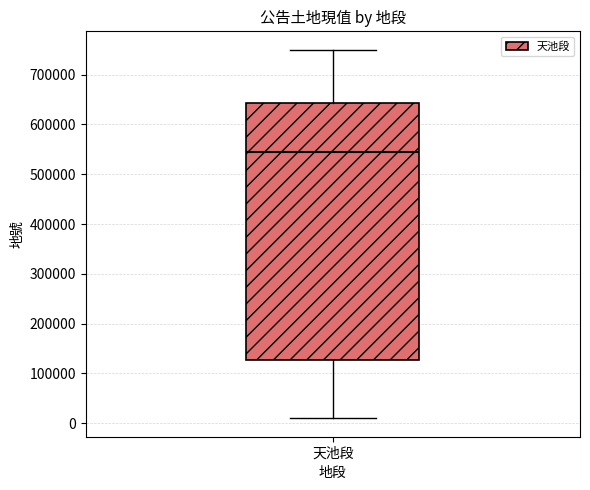

Transcribe this box plot: give where the median line is, the range the box spans, and where the two whiskers end, as read against the y-axis. The values are not printed on the chart, so give them approximately, as read against the axis.

median 550000, box 130000 to 640000, whiskers 10000 to 750000